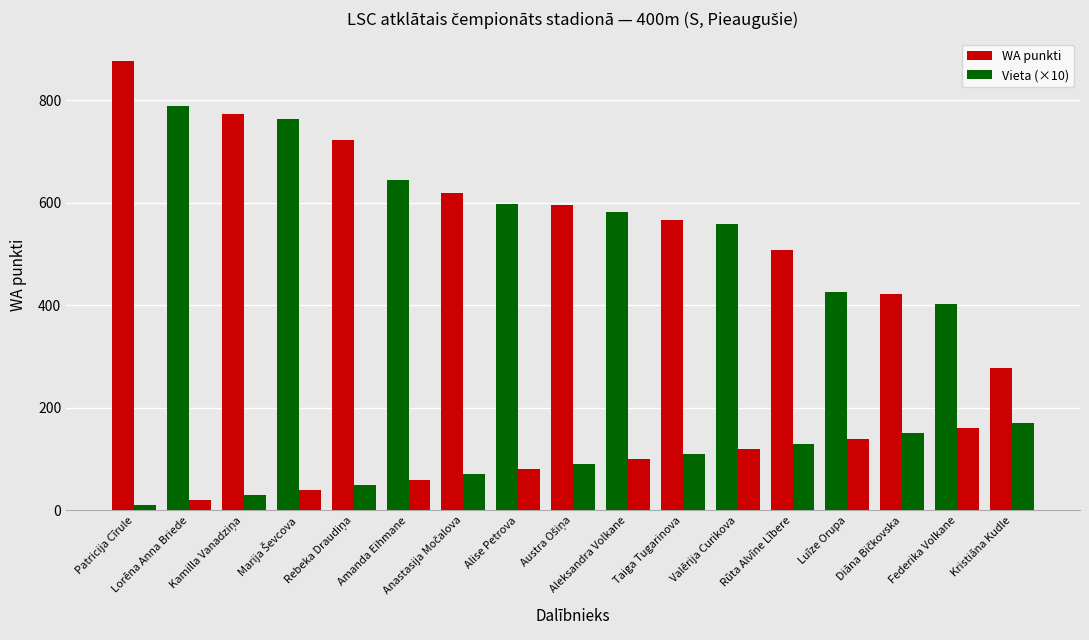

How many bars are there in total?

34